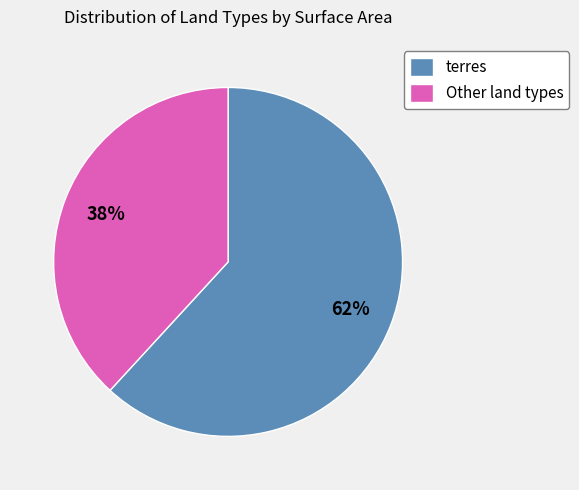

The Other land types slice represents 38% of the pie. True or false?

True